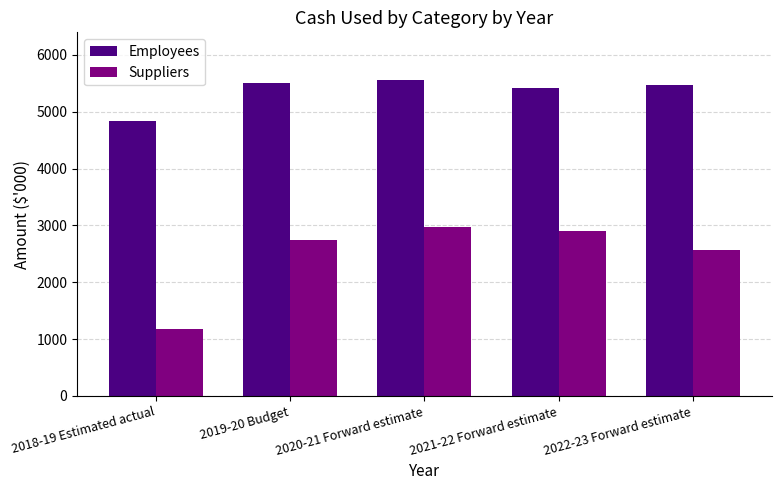

Between 2018-19 Estimated actual and 2020-21 Forward estimate, which series saw the biggest shift?

Suppliers